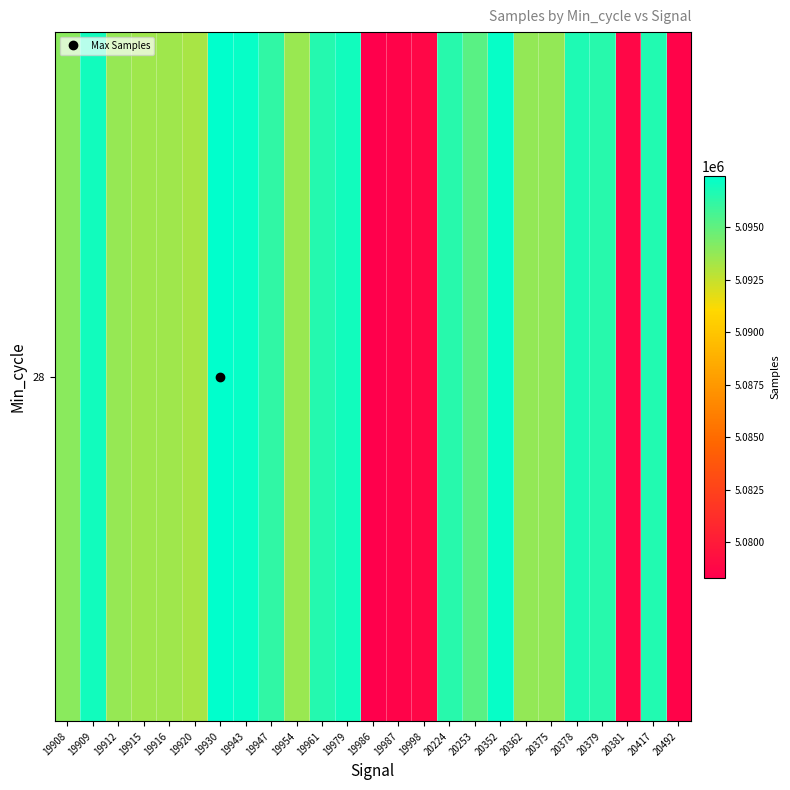

How many distinct data groups are displayed?

1